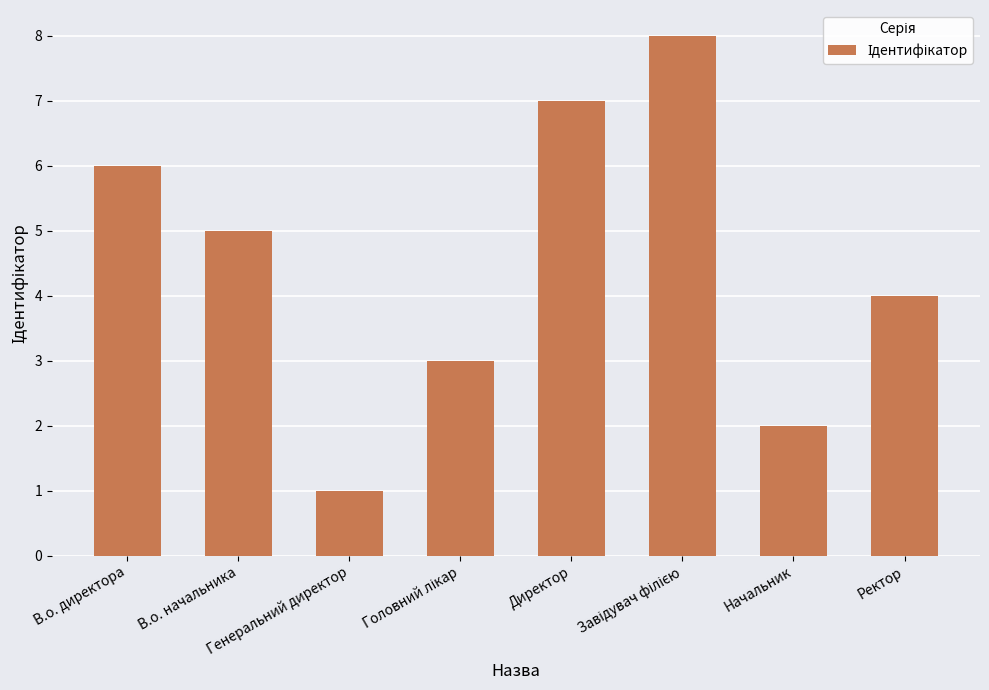

Count the number of categories in the chart.

8